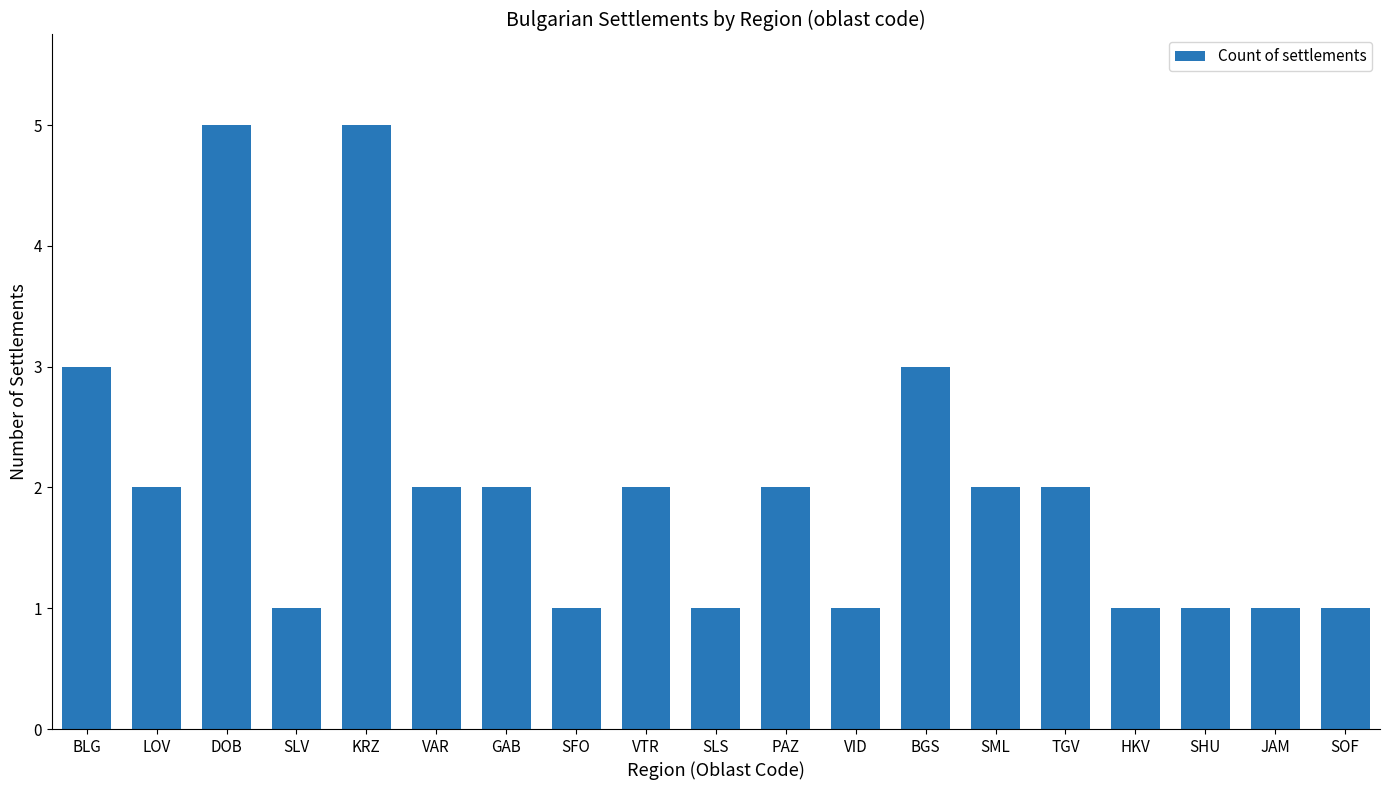

What is the difference between the second highest and second lowest values?

4